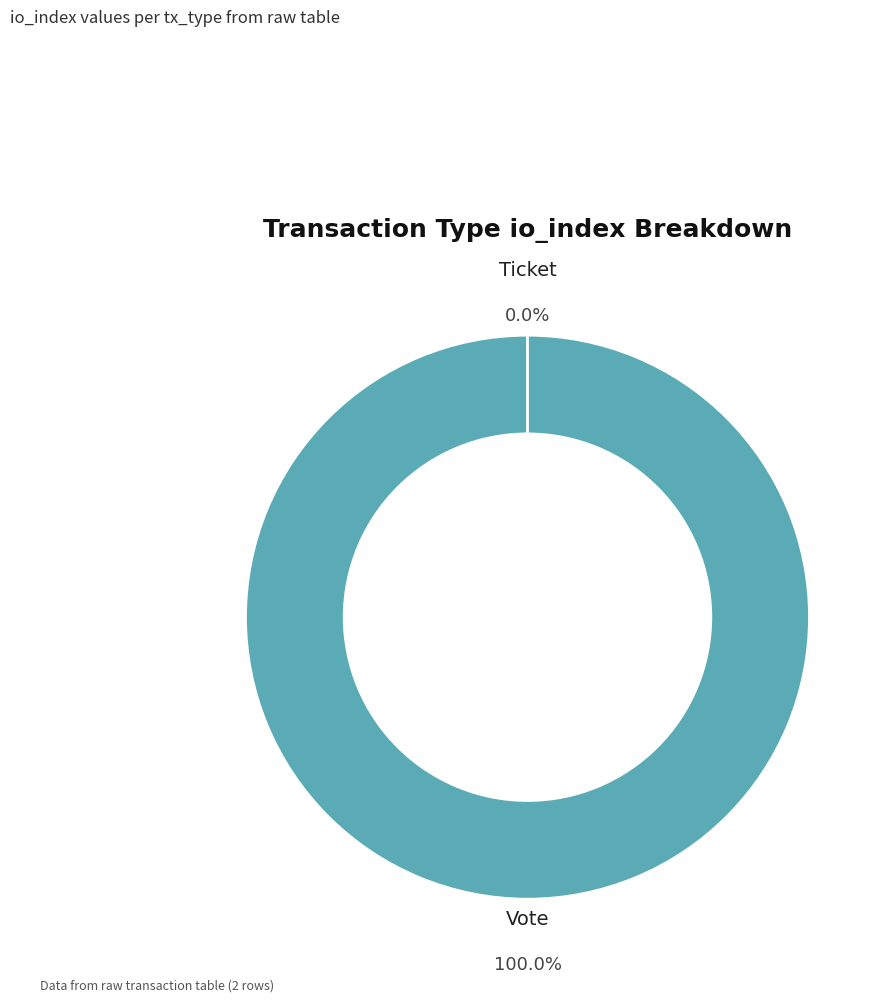

Which slice is the largest?

Vote (io_index=1)